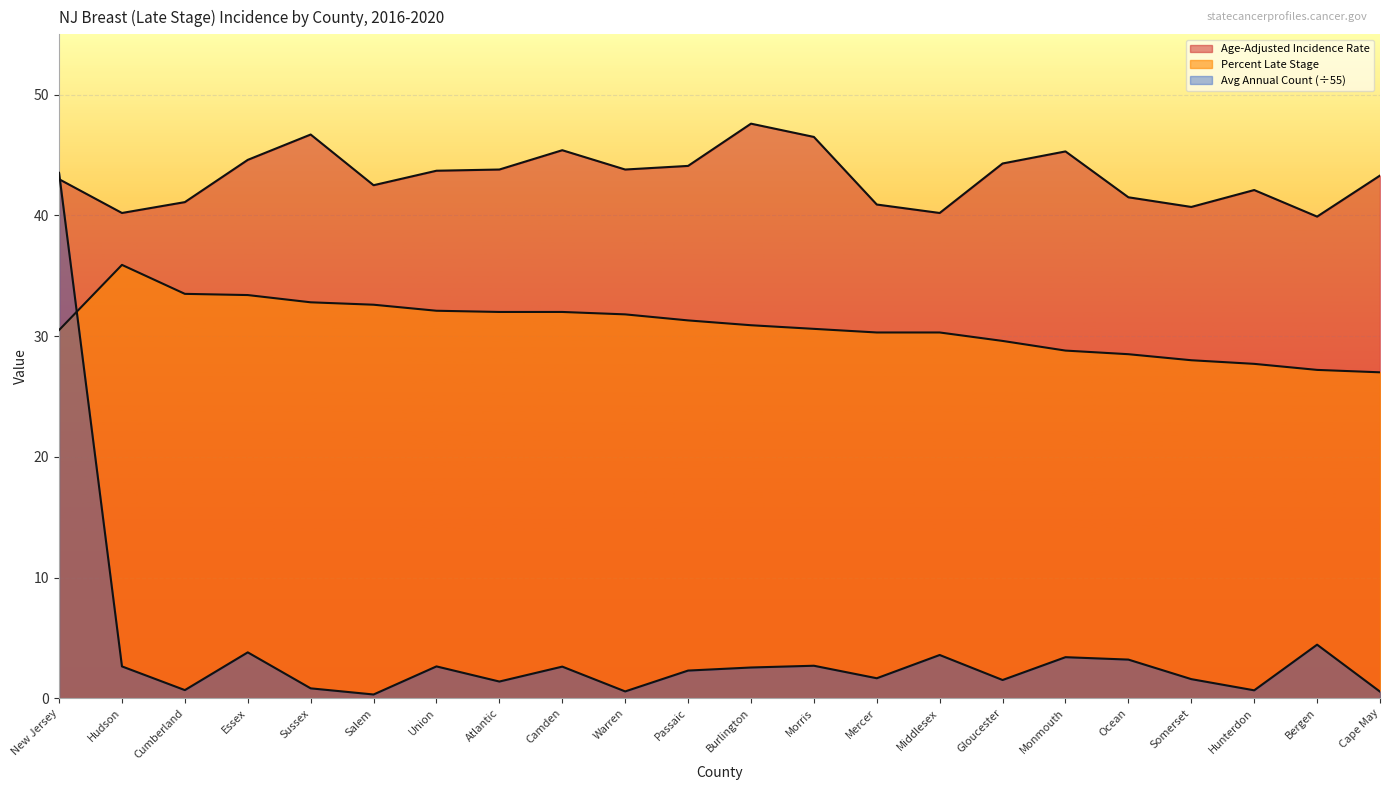

Is it true that Percent Late Stage equals 32.6 at Salem?

True